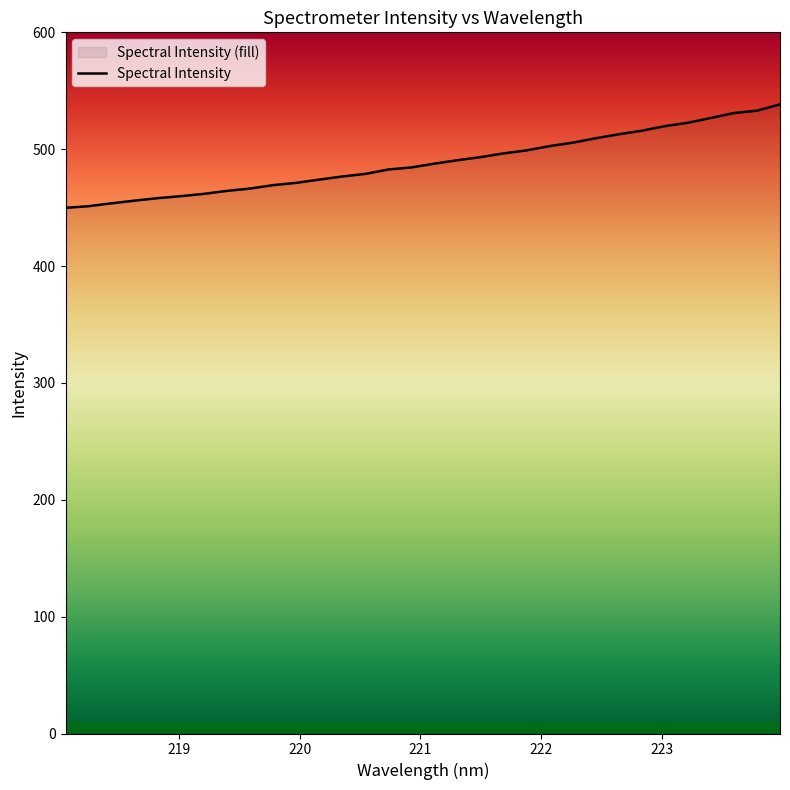

Reading left to right, what are all the values shown in this chart?

218.0596=449.8	218.2508=451.2	218.442=453.7	218.6332=456.0	218.8244=458.1	219.0156=459.8	219.2067=461.8	219.3979=464.3	219.589=466.3	219.7801=469.3	219.9712=471.2	220.1623=474.0	220.3533=476.6	220.5444=478.9	220.7354=482.6	220.9264=484.4	221.1174=487.6	221.3083=490.6	221.4993=493.2	221.6902=496.4	221.8812=499.0	222.0721=502.7	222.263=505.6	222.4538=509.4	222.6447=512.8	222.8355=515.8	223.0264=519.7	223.2172=522.6	223.408=526.8	223.5987=530.9	223.7895=533.0	223.9802=538.3